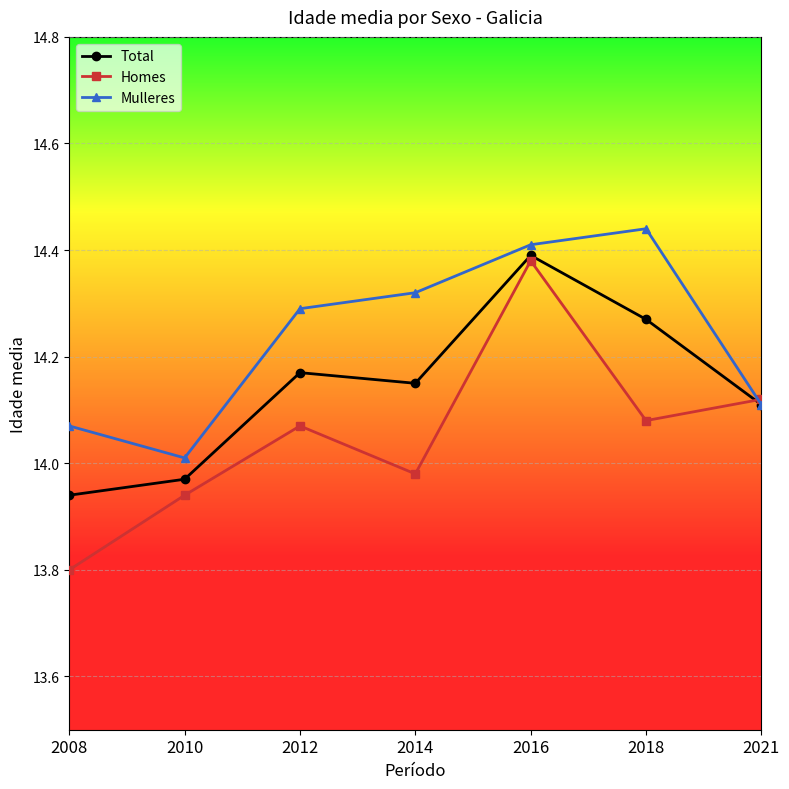

Which category has the highest value in the Mulleres series?

2018